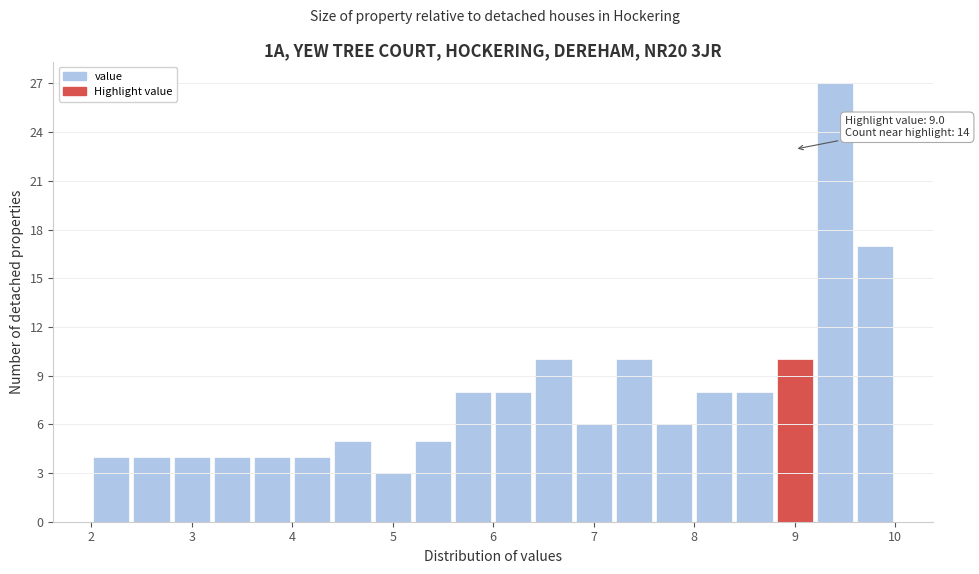

Over which range of the x-axis is the bar tallest?

9.2 to 9.6